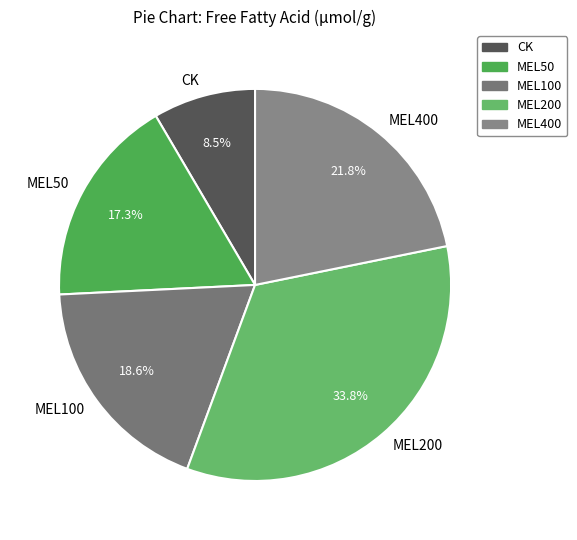

Rank the categories by value from highest to lowest.

MEL200, MEL400, MEL100, MEL50, CK